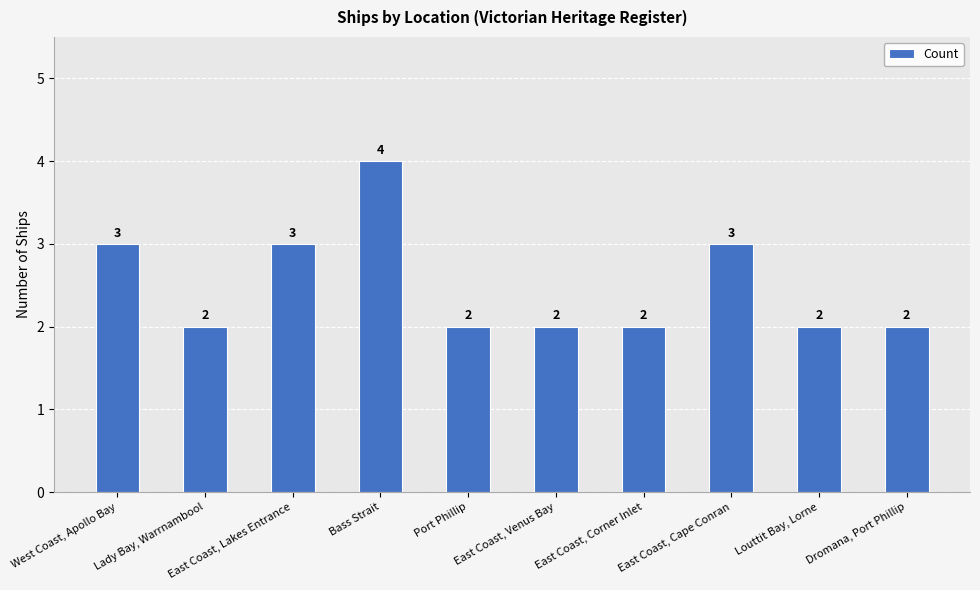

Reading right to left, extract all data points from this chart.

Dromana, Port Phillip=2	Louttit Bay, Lorne=2	East Coast, Cape Conran=3	East Coast, Corner Inlet=2	East Coast, Venus Bay=2	Port Phillip=2	Bass Strait=4	East Coast, Lakes Entrance=3	Lady Bay, Warrnambool=2	West Coast, Apollo Bay=3